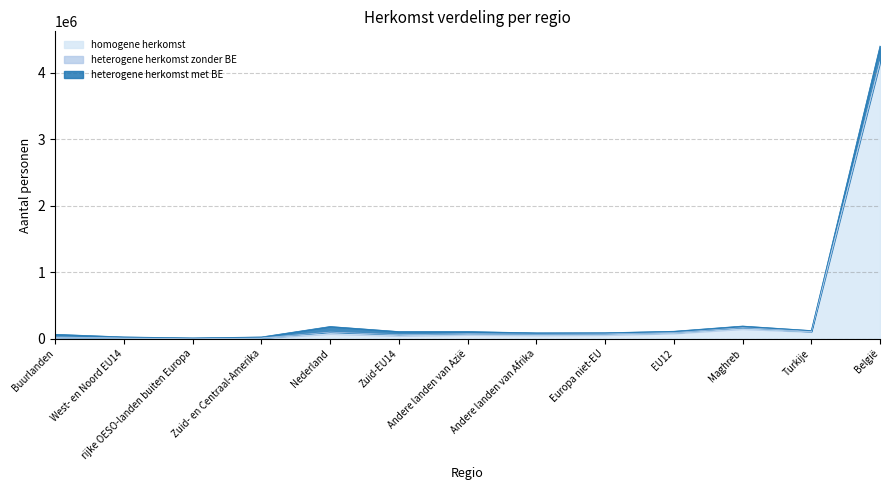

Reading left to right, extract all data points from this chart.

heterogene herkomst met BE: Buurlanden=41208	West- en Noord EU14=14782	rijke OESO-landen buiten Europa=6842	Zuid- en Centraal-Amerika=13888	Nederland=84199	Zuid-EU14=47678	Andere landen van Azië=32825	Andere landen van Afrika=19771	Europa niet-EU=17338	EU12=20083	Maghreb=25055	Turkije=12488	België=238172
heterogene herkomst zonder BE: Buurlanden=10418	West- en Noord EU14=5906	rijke OESO-landen buiten Europa=2568	Zuid- en Centraal-Amerika=5927	Nederland=25580	Zuid-EU14=16492	Andere landen van Azië=15801	Andere landen van Afrika=16310	Europa niet-EU=15751	EU12=11643	Maghreb=18949	Turkije=6698	België=0
homogene herkomst: Buurlanden=15409	West- en Noord EU14=6939	rijke OESO-landen buiten Europa=3267	Zuid- en Centraal-Amerika=7148	Nederland=74428	Zuid-EU14=44178	Andere landen van Azië=59665	Andere landen van Afrika=52738	Europa niet-EU=57138	EU12=81229	Maghreb=147140	Turkije=104224	België=4161949